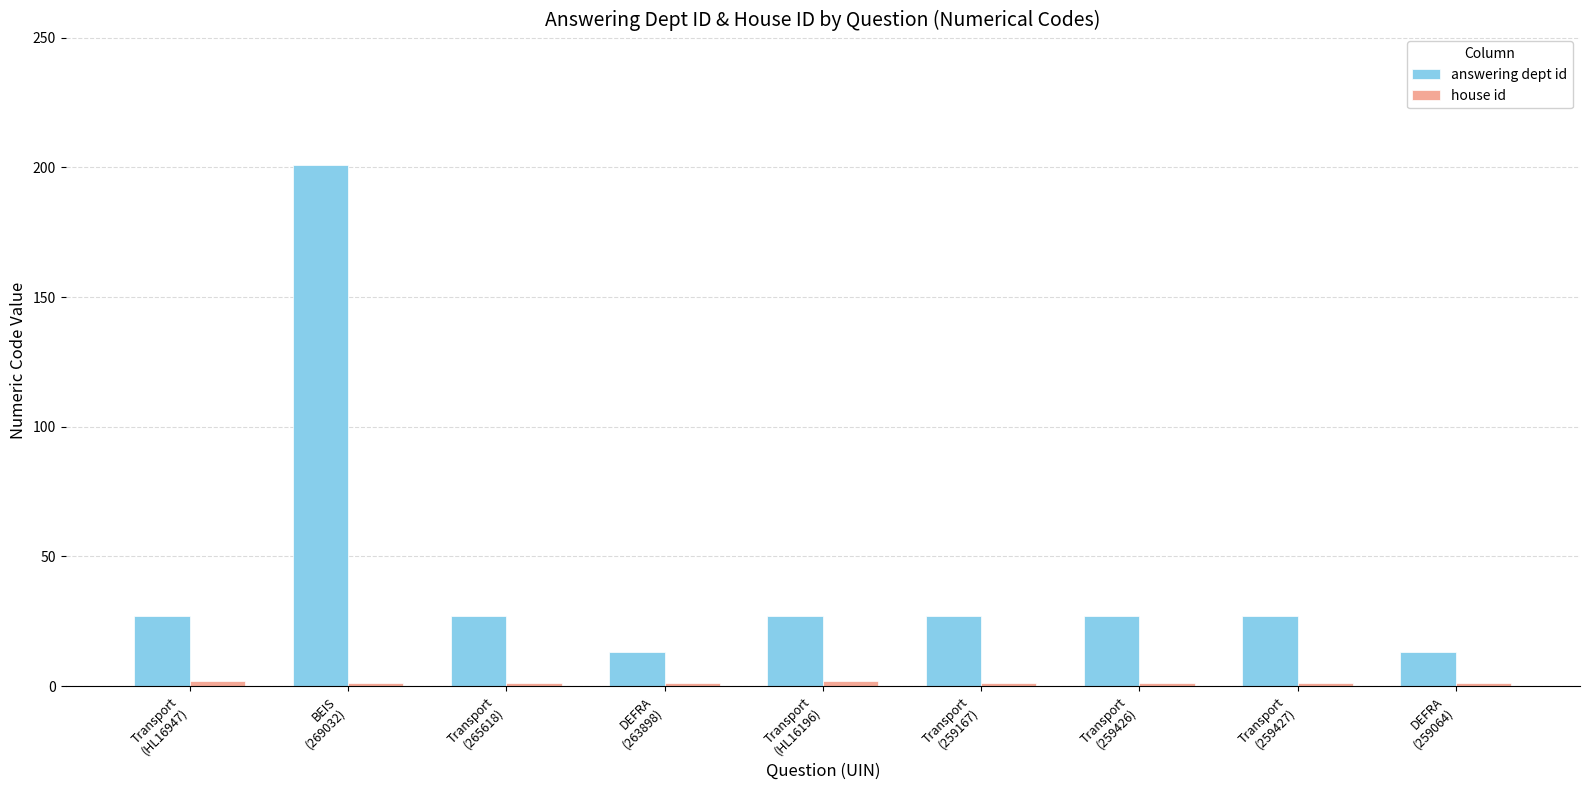

How many bars are there in each group?

2